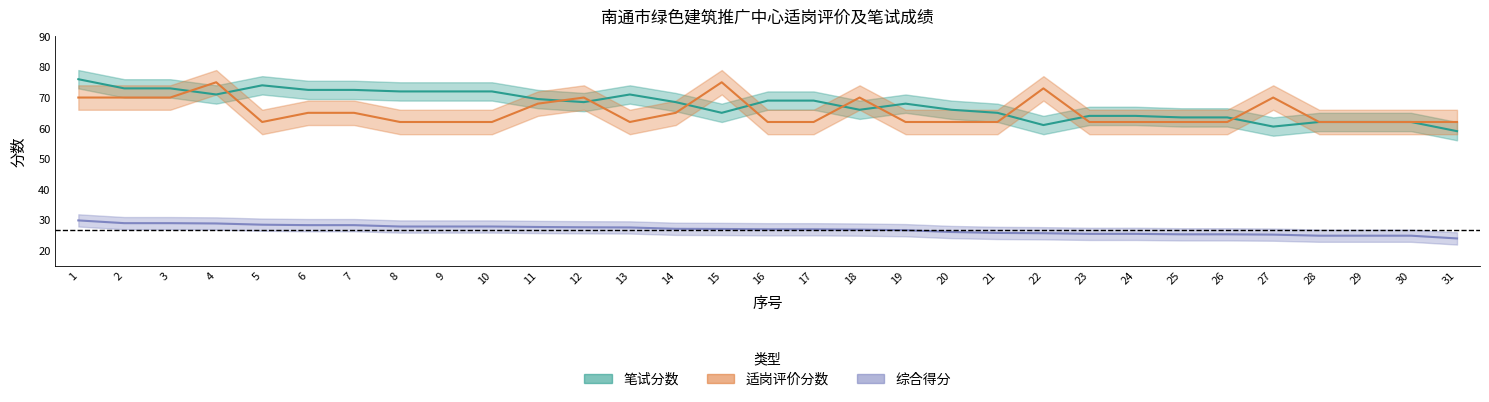

At which label is 笔试分数 closest to 67?

18